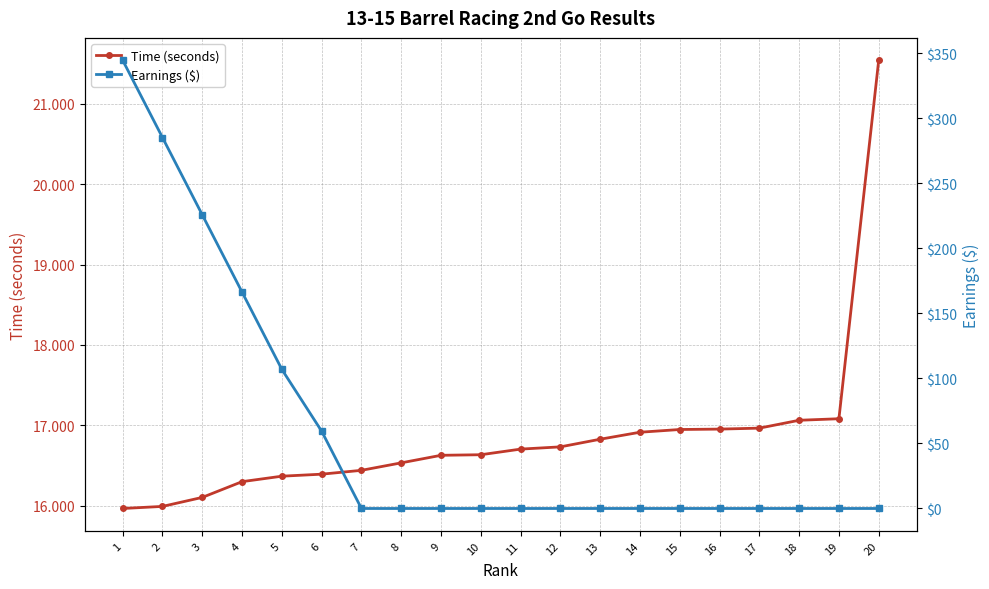

How many lines are shown in the chart?

2